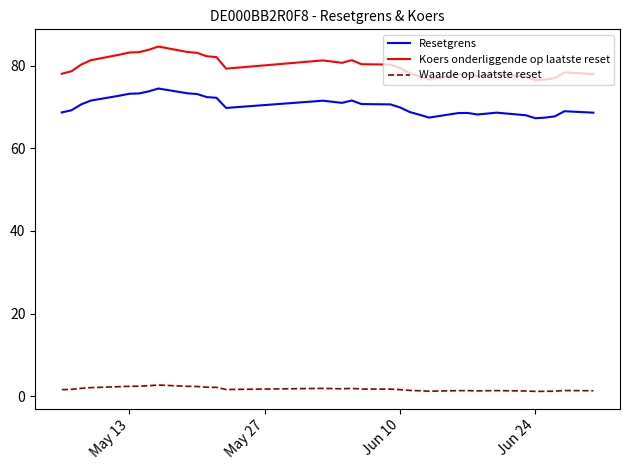

Which series has the largest range (max minus min)?

Koers onderliggende op laatste reset